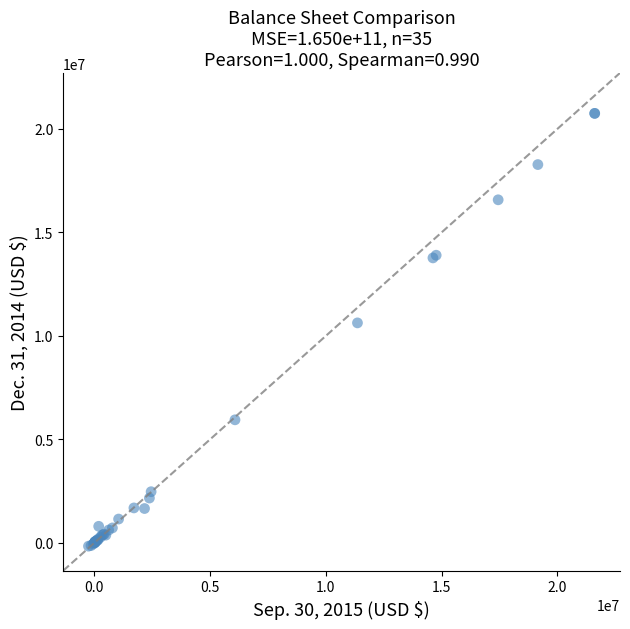

What Y value in the scatter plot is closest to 10294567?

10627623